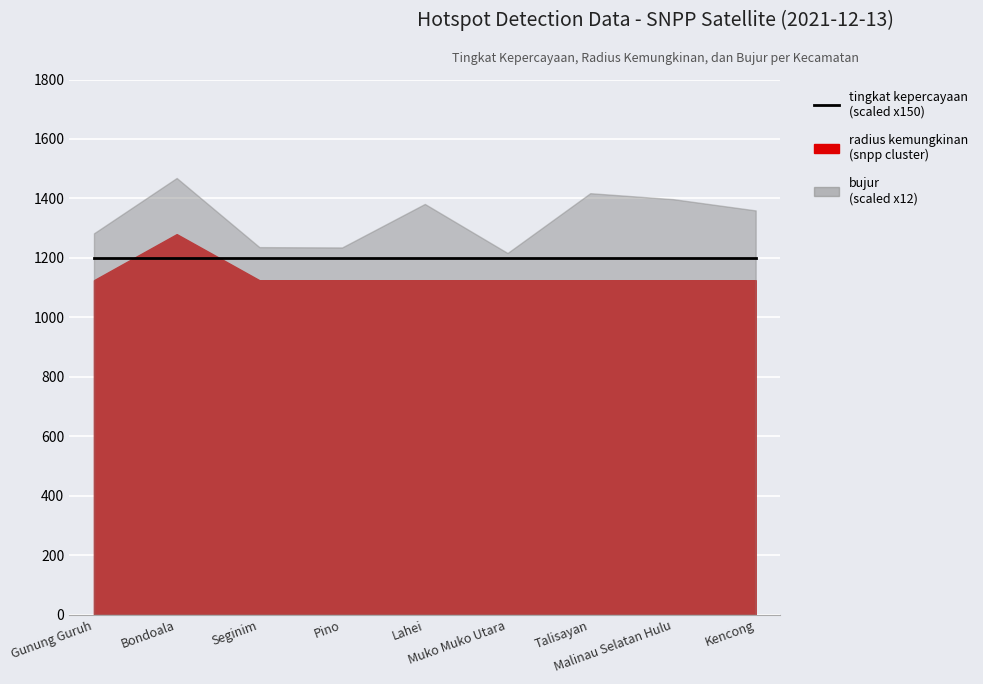

True or false: radius kemungkinan and bujur cross at least once.

False